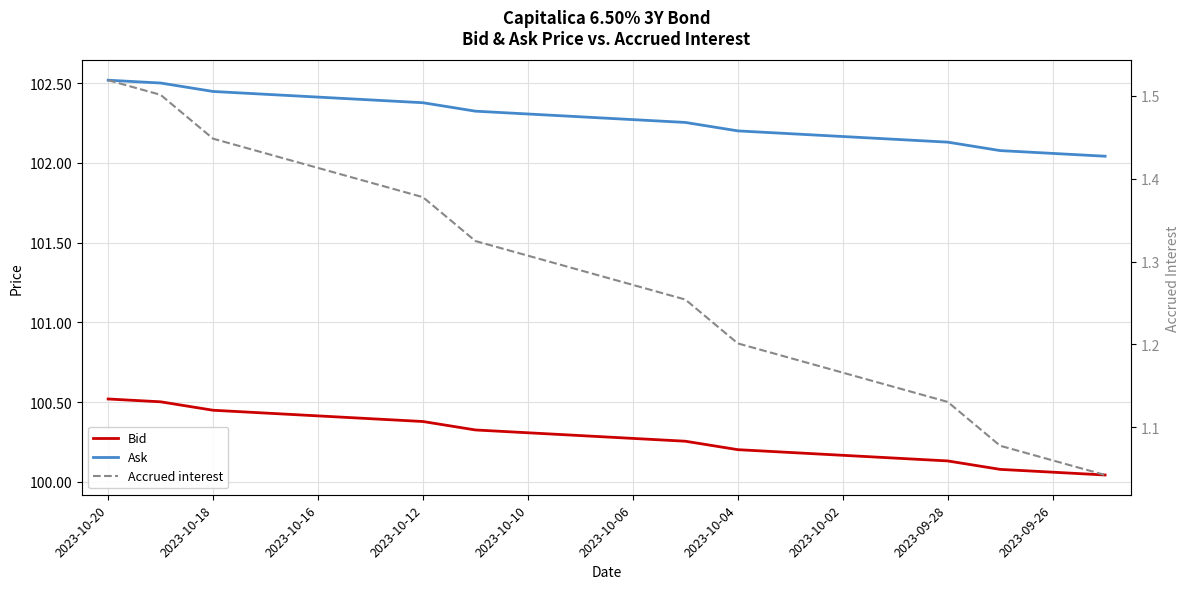

Does the chart display data point markers on the line(s)?

No